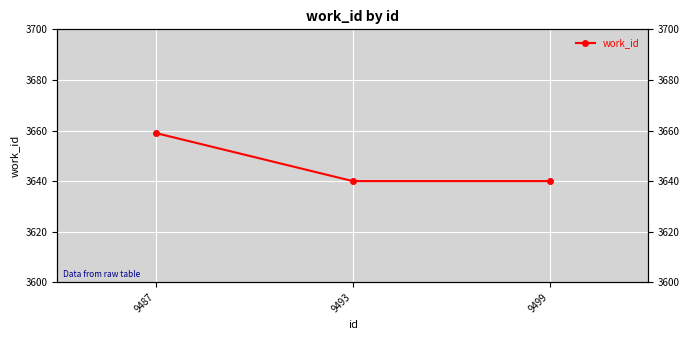

Approximately how many times larger is the value at 9487 compared to 9499?

1.0